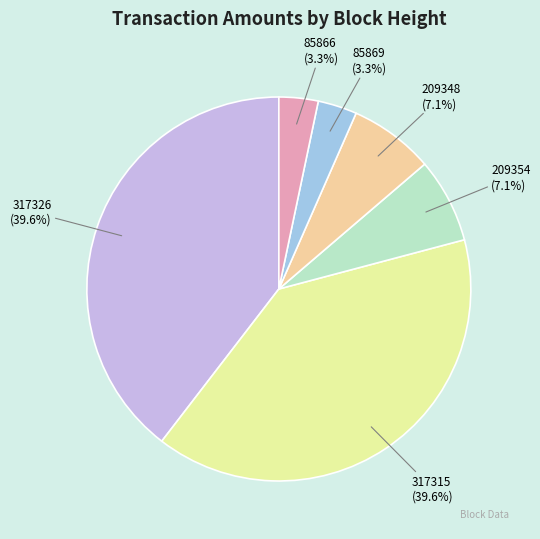

What percentage is the 209348 slice, to the nearest percent?

7%